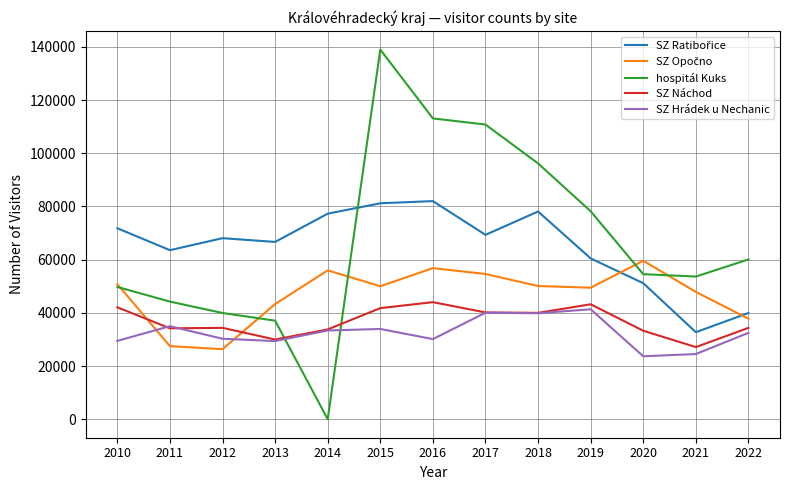

Which series has the largest range (max minus min)?

hospitál Kuks